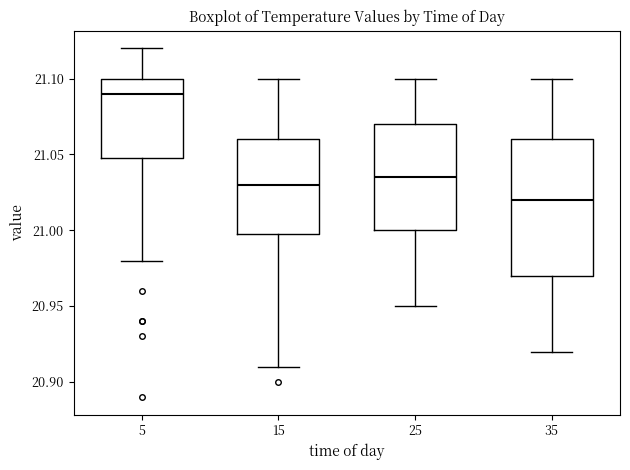

Which box has the lowest median line?

35